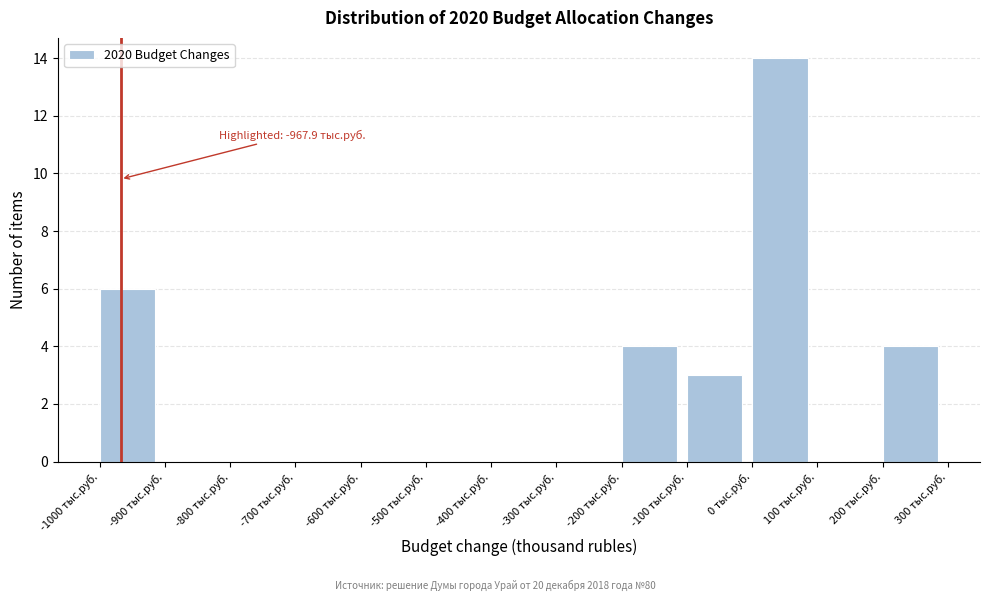

Over which range of the x-axis is the bar tallest?

0 to 100